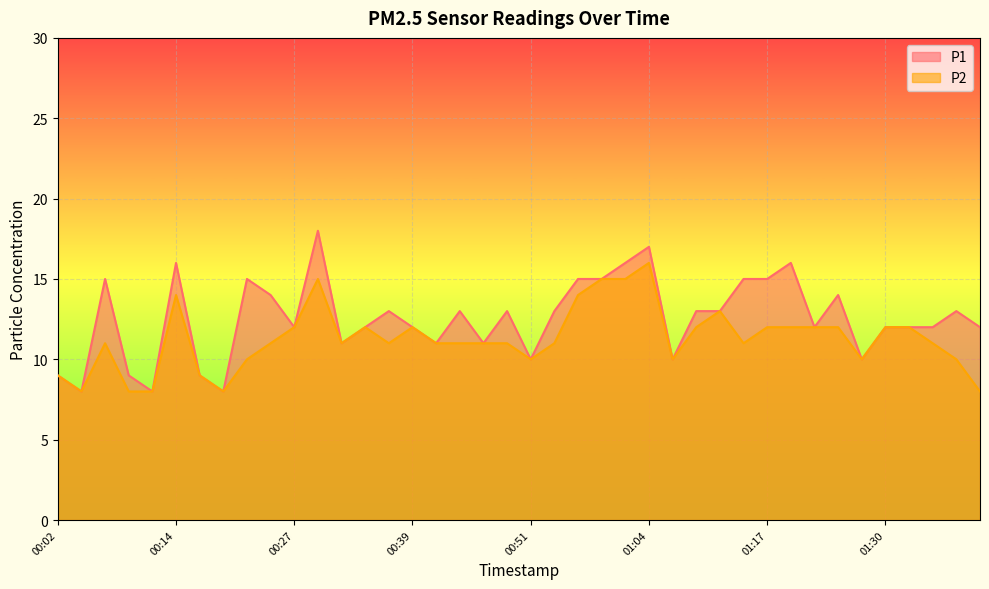

What is the minimum value for P2?

8